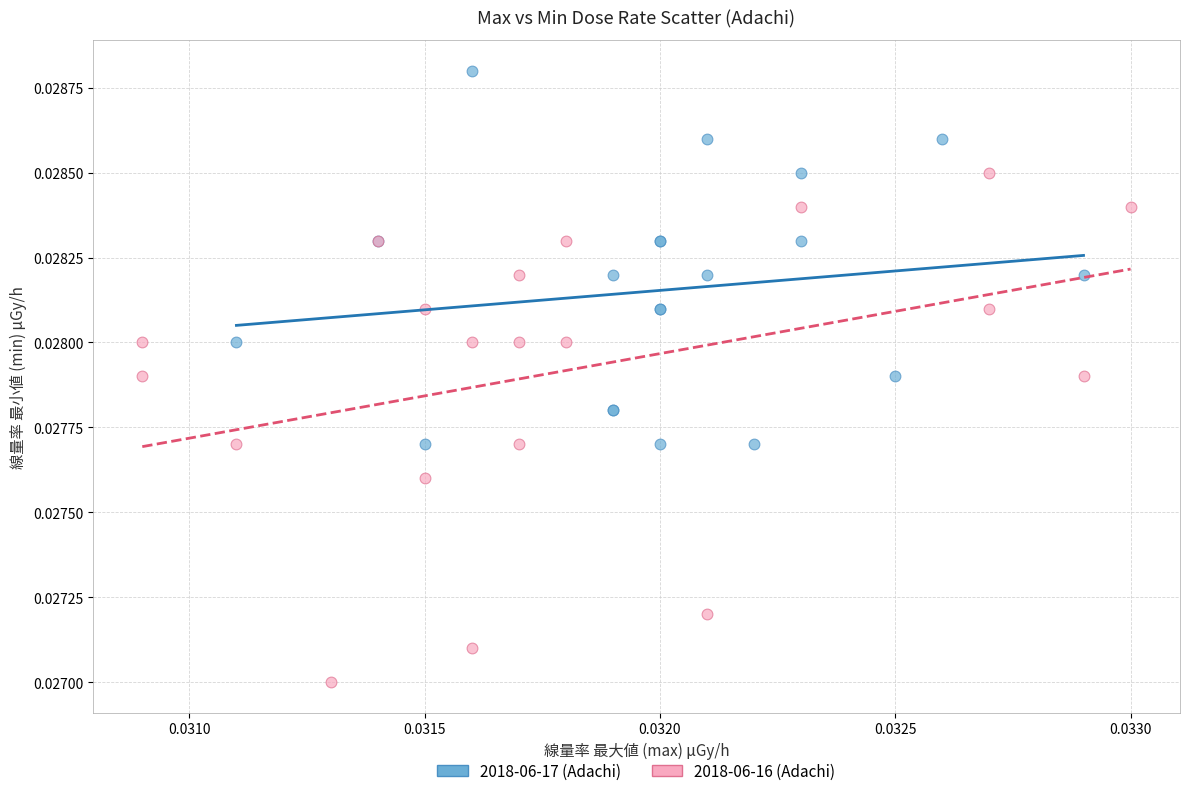

Which series contains the lowest Y value?

2018-06-16 (Adachi)